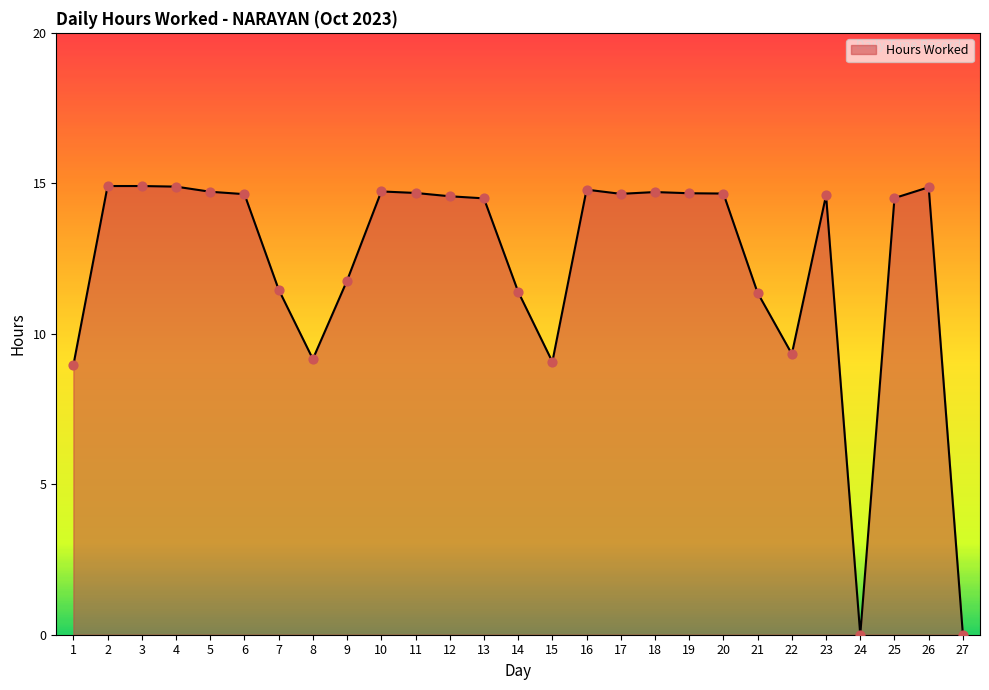

What is the ratio of the value at 18 to the value at 14?

1.3